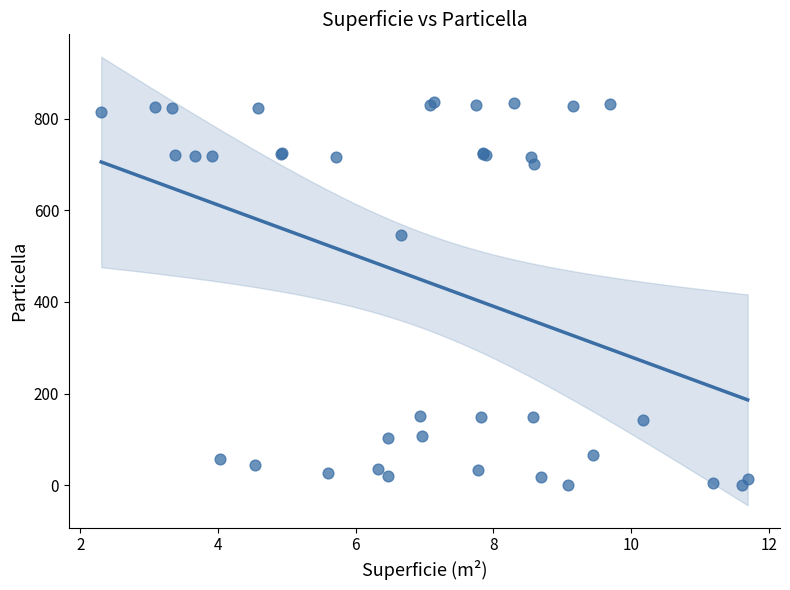

What Y value in the scatter plot is closest to 417?

545